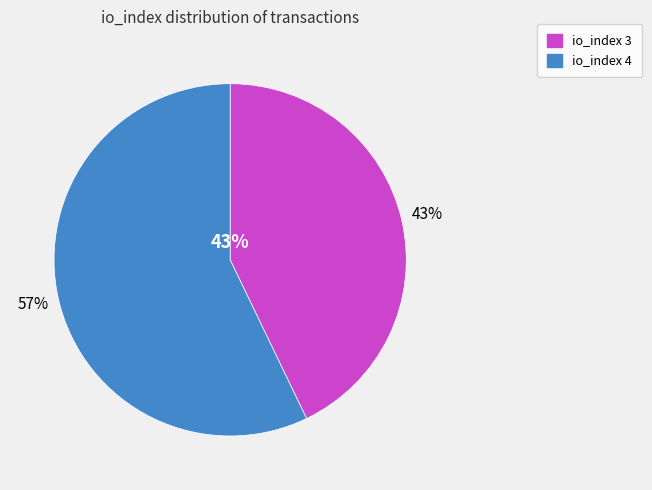

To the nearest percent, what is the difference between the largest and smallest slice percentages?

14%